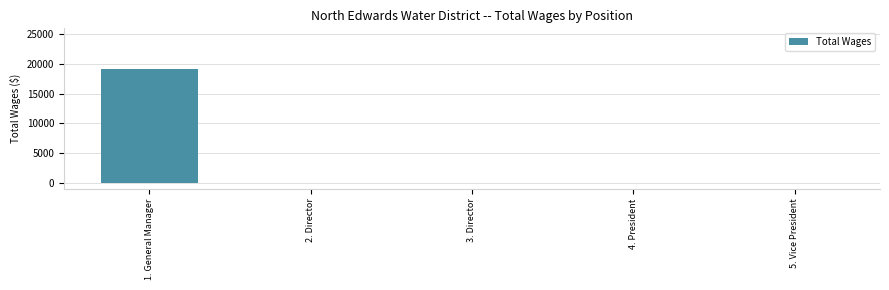

Are the bars grouped side by side (vs. stacked)?

No